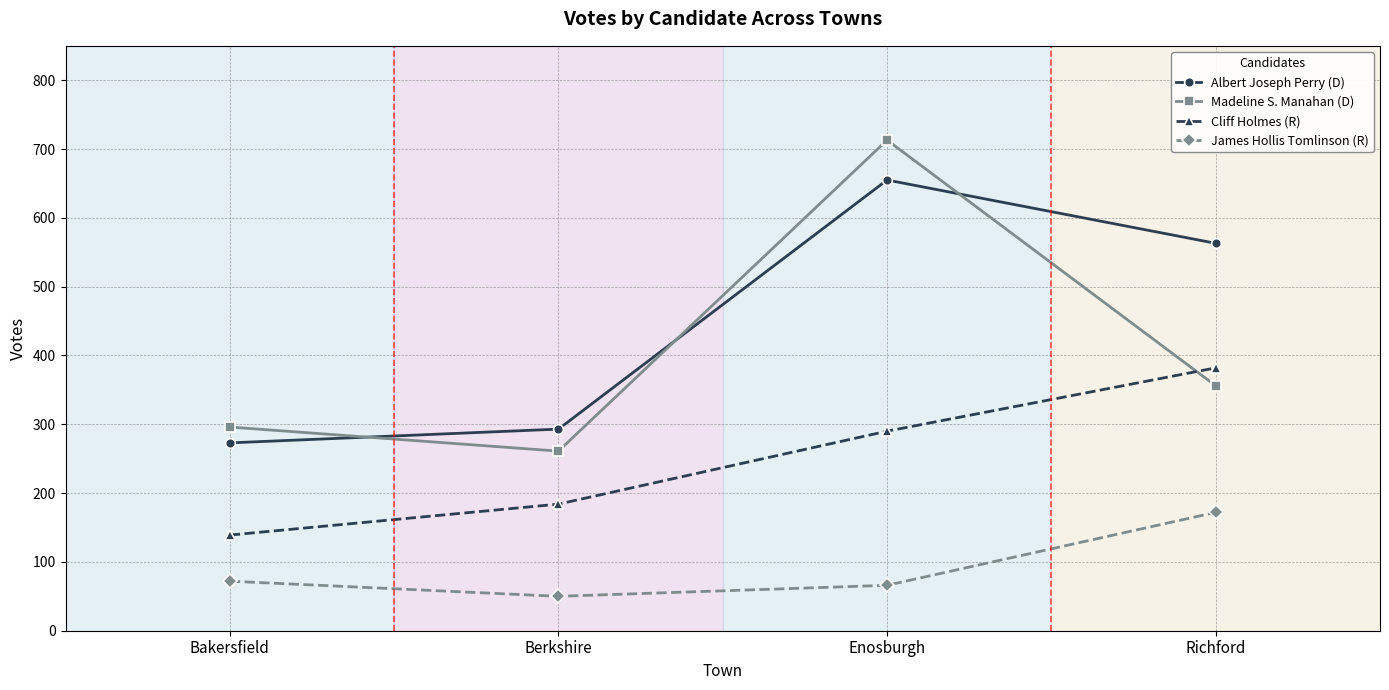

At how many categories does at least one series exceed 198?

4